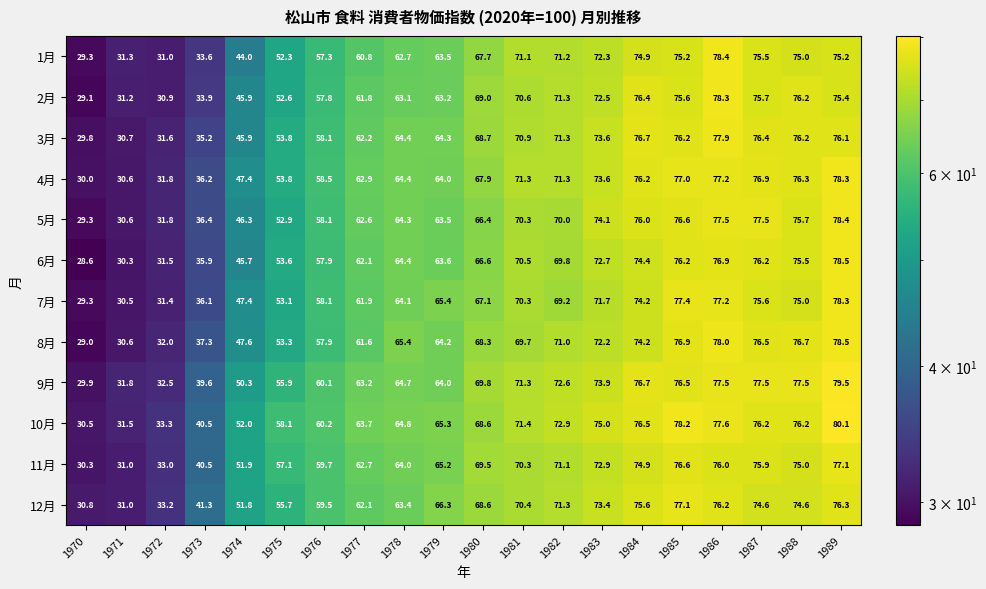

The value of 10月 at 1986 is 77.6. True or false?

True